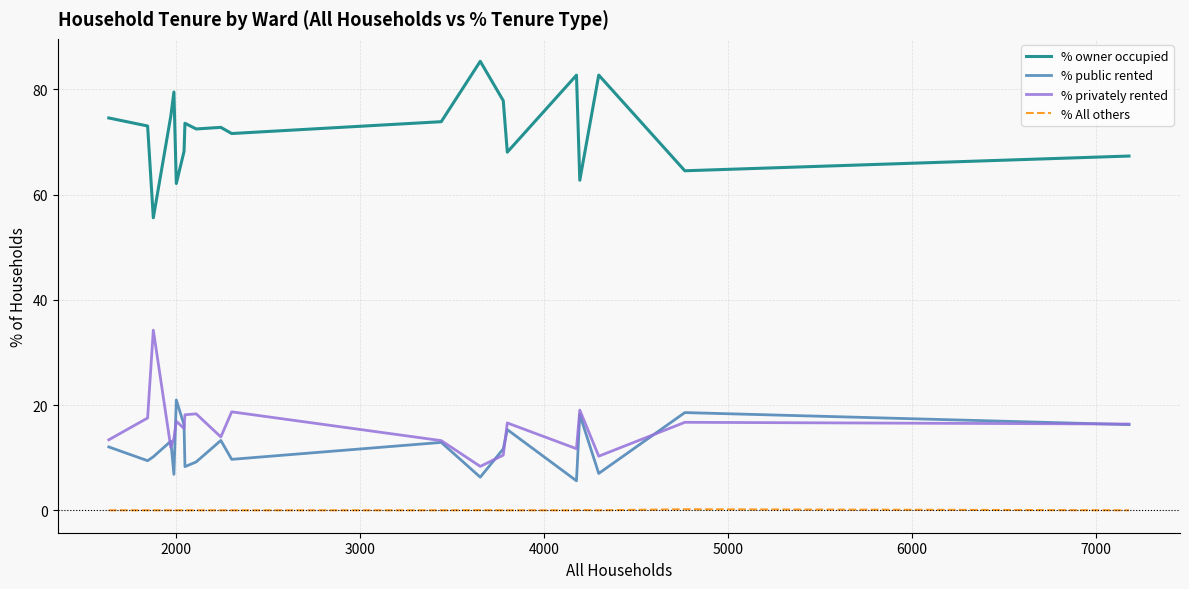

True or false: % All others and % owner occupied intersect in this chart.

False